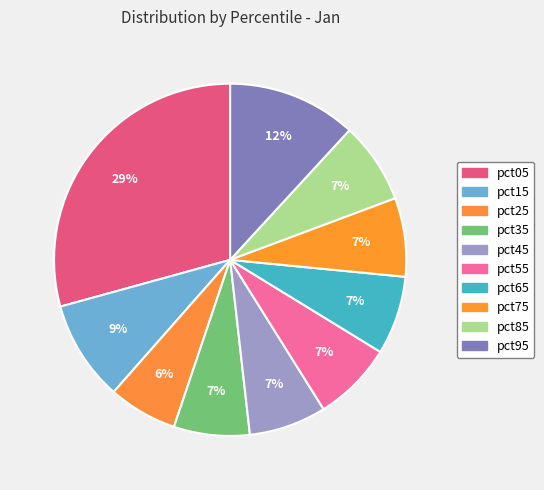

To the nearest percent, what portion does pct35 represent?

7%